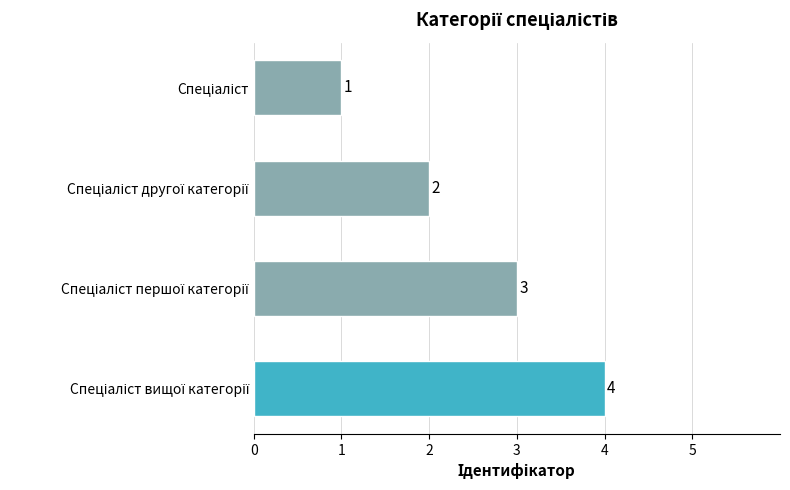

What is the value of the 1st bar from the top?

1